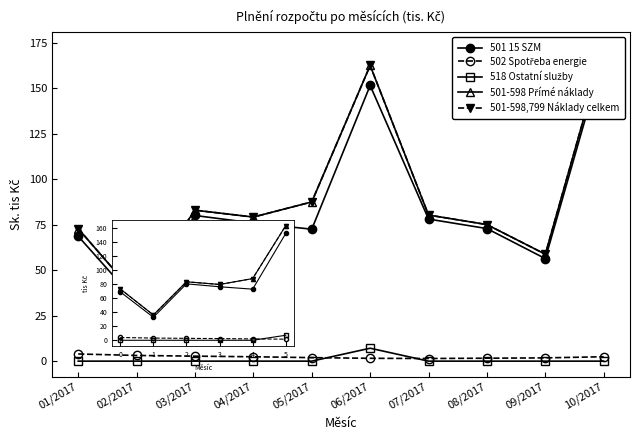

At which label does 502 Spotřeba energie reach its minimum?

07/2017